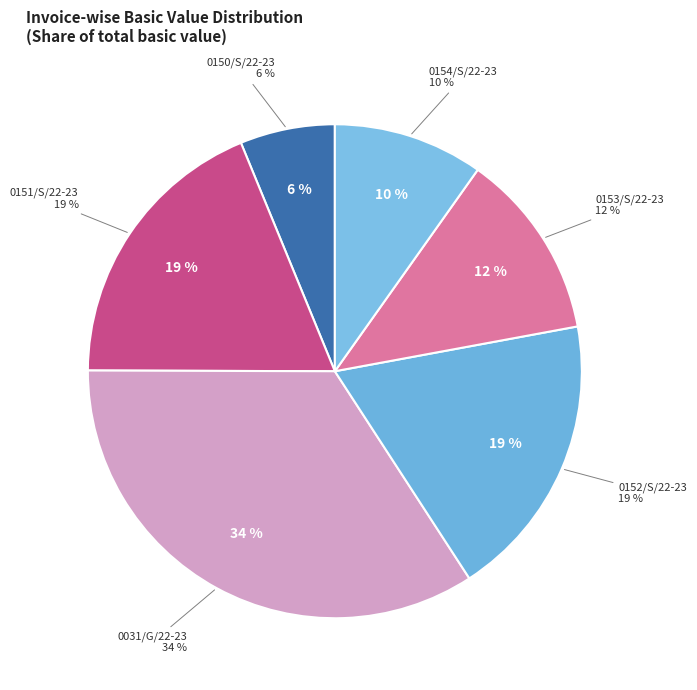

Rank the categories by value from lowest to highest.

0150/S/22-23, 0154/S/22-23, 0153/S/22-23, 0151/S/22-23, 0152/S/22-23, 0031/G/22-23